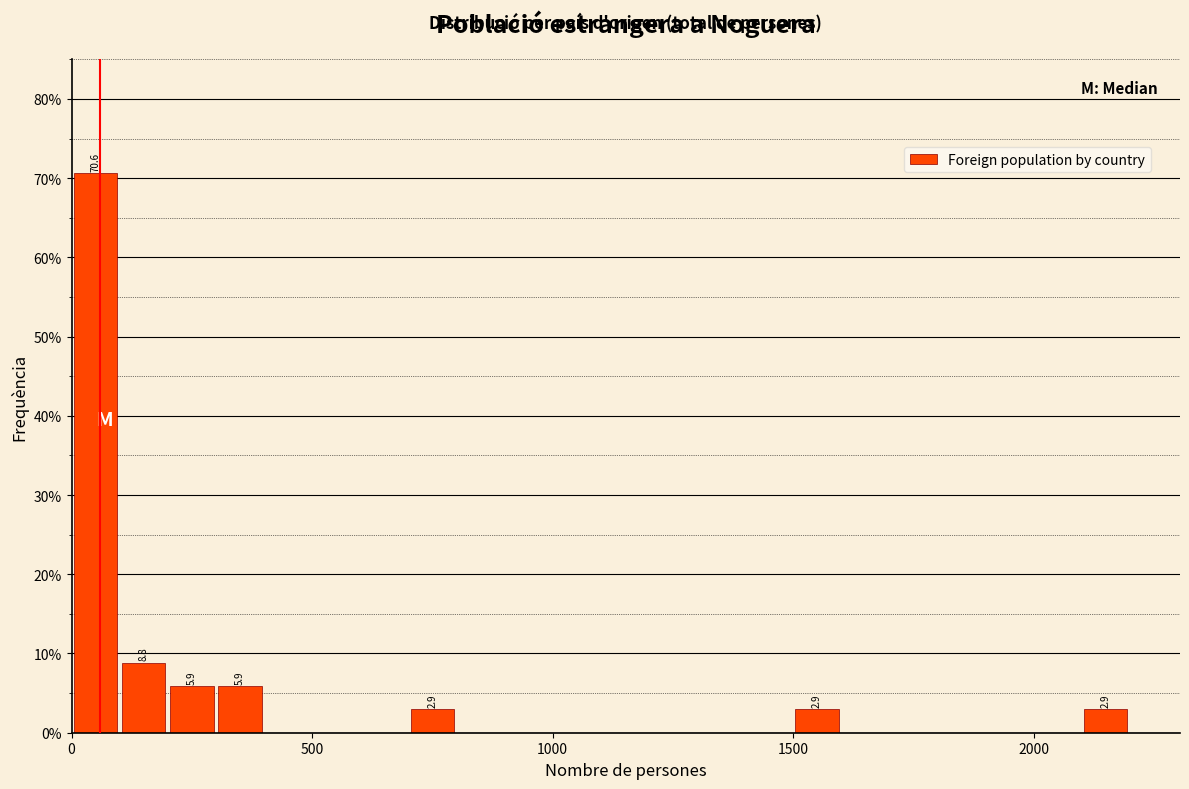

Around what value on the x-axis is the tallest bar? Give the approximate position of its centre, as read against the axis.

50